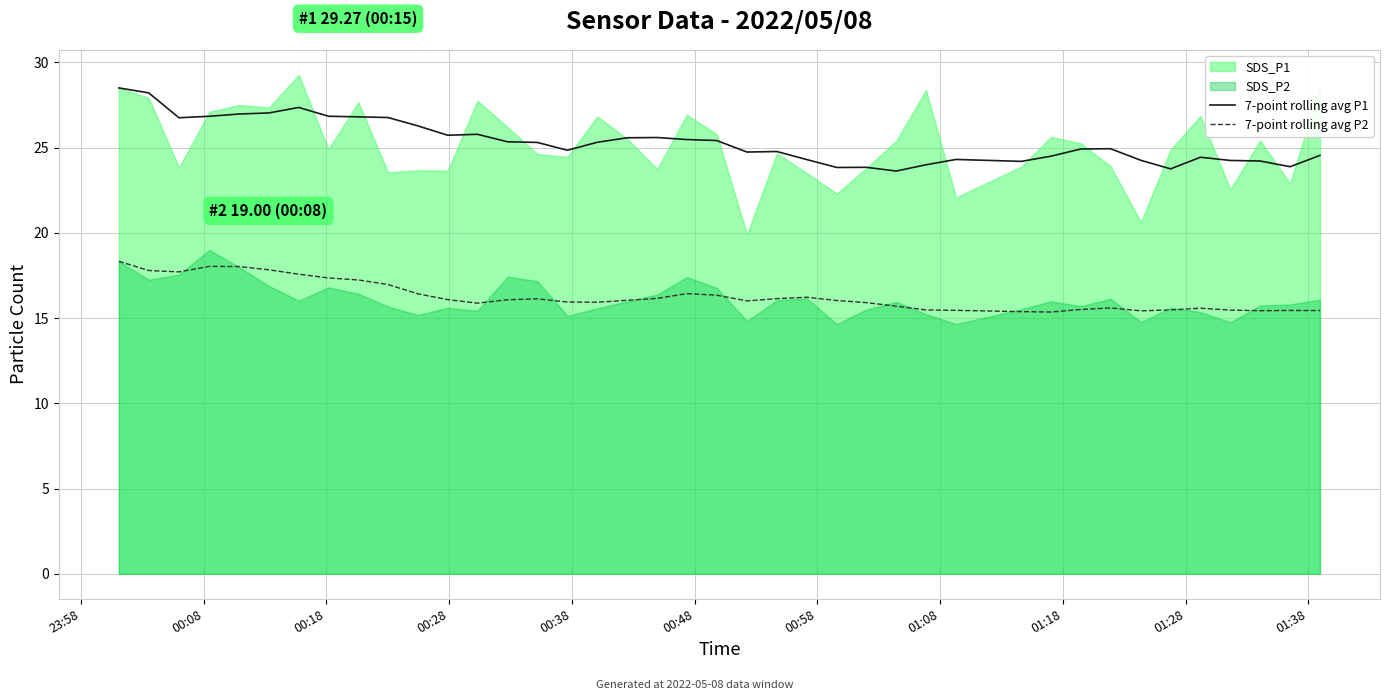

What is the minimum value for 7-point rolling avg P1?

23.6